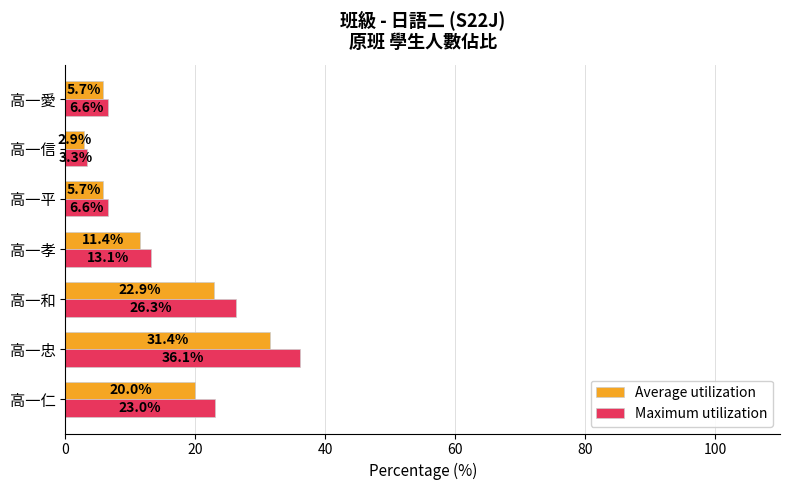

Which series has the largest range (max minus min)?

Maximum utilization